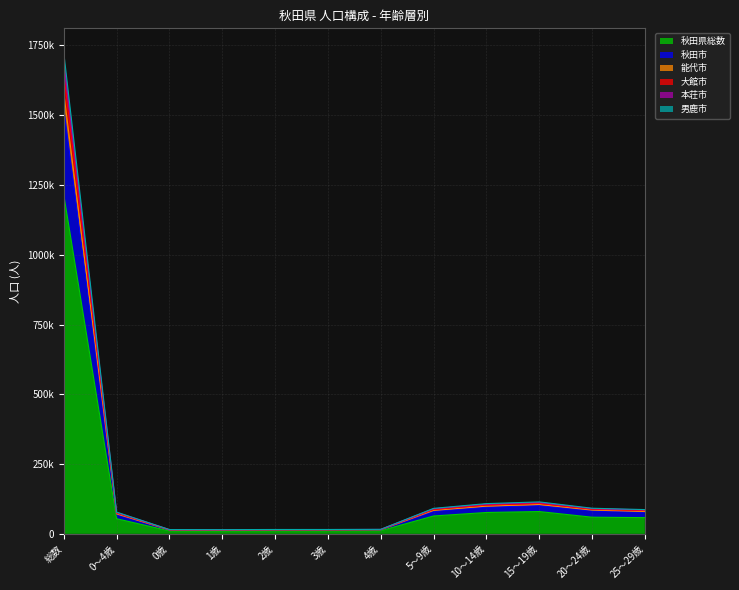

Reading left to right, list all the values displayed in this chart.

秋田県総数: 1215075	54281	10583	10521	10879	10964	11334	64081	76551	79974	59656	58122
秋田市: 1525294	69290	13631	13421	13903	13971	14364	81180	95836	101441	82924	77710
能代市: 1724752	77957	15346	15082	15670	15699	16160	91315	108312	114548	91797	86938
大館市: 1692355	76750	15118	14873	15440	15432	15887	89829	106278	112211	90388	85685
本荘市: 1647708	74524	14666	14452	14979	15014	15413	87280	103323	109206	88163	83314
男鹿市: 1580458	71562	14047	13878	14368	14428	14841	83979	99214	105140	85180	80091